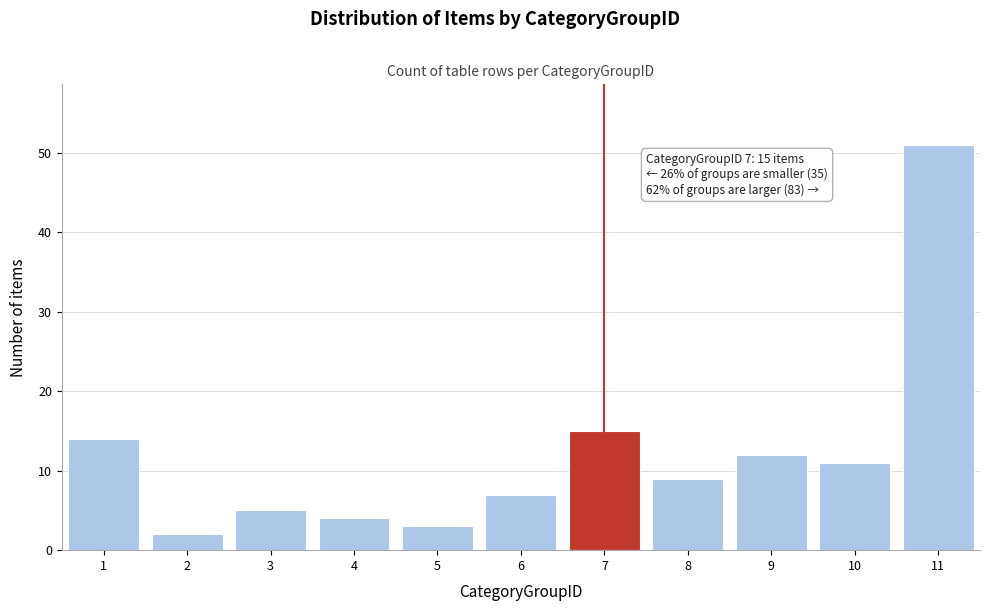

Reading right to left, what are all the values shown in this chart?

11=51	10=11	9=12	8=9	7=15	6=7	5=3	4=4	3=5	2=2	1=14